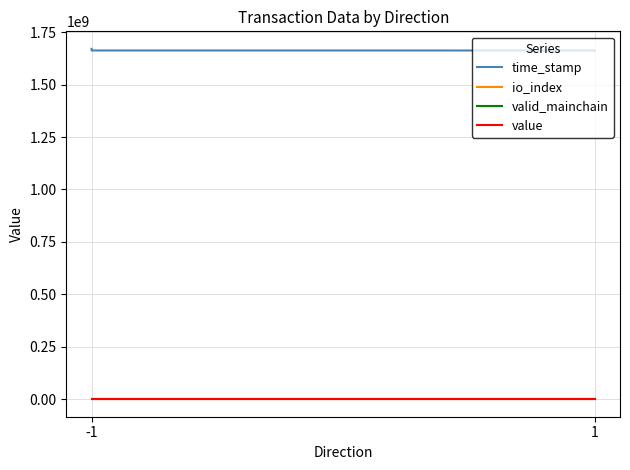

Which series has the largest total across all categories?

time_stamp